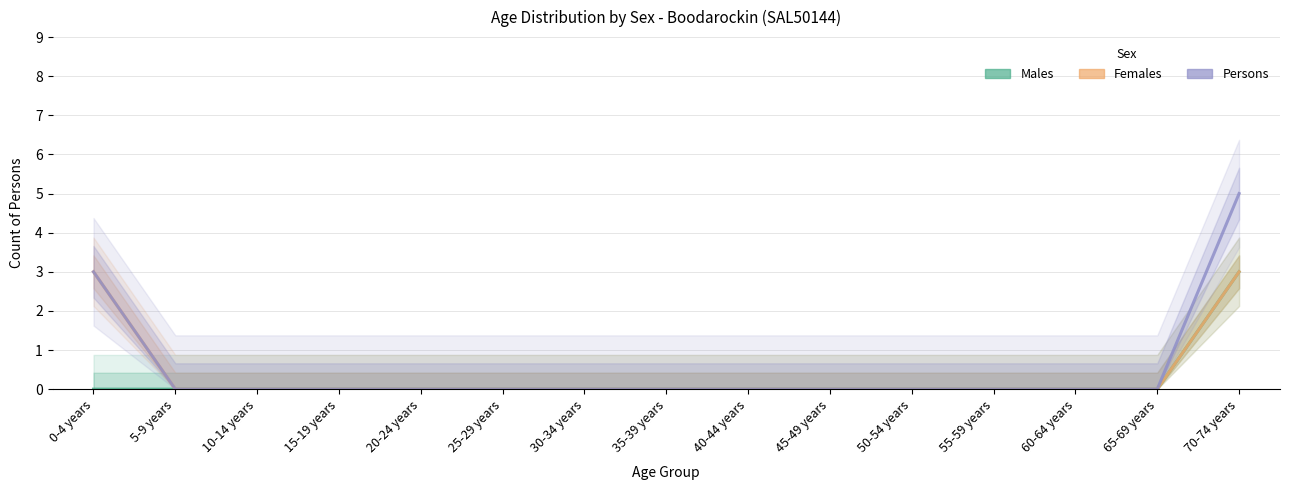

True or false: Females has a value of 0 at 40-44 years.

True